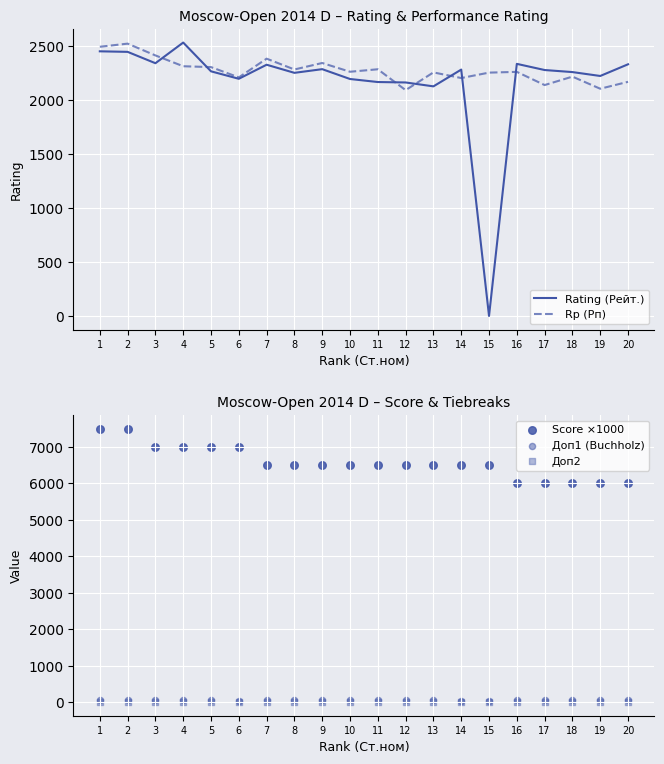

Which series contains the lowest Y value?

Rating (Рейт.)